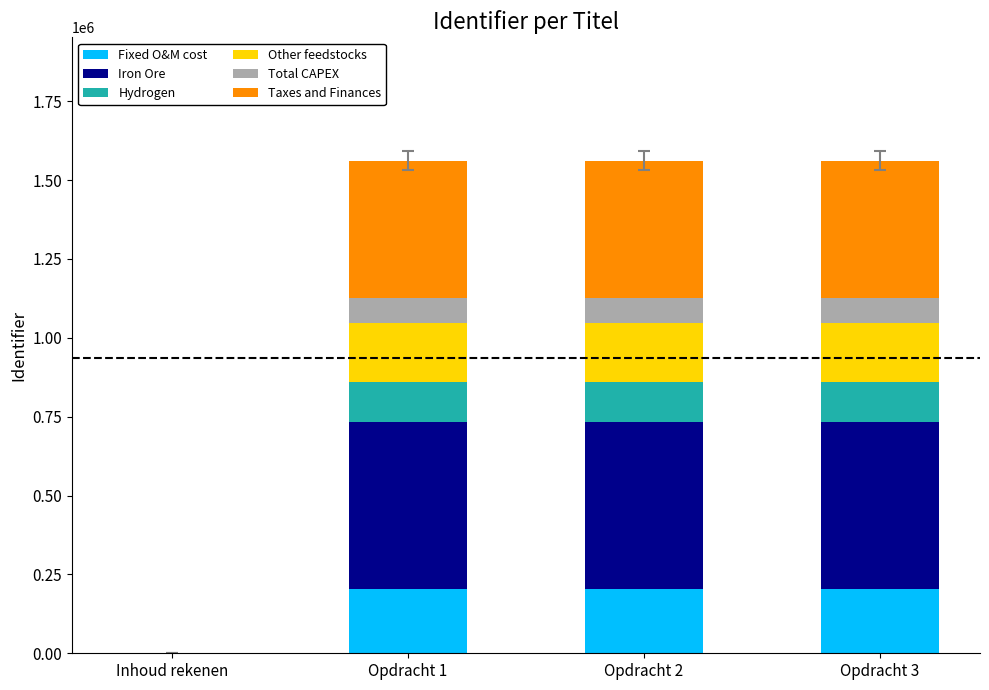

What is the sum of the Fixed O&M cost values at Inhoud rekenen and Opdracht 3?

203062.5